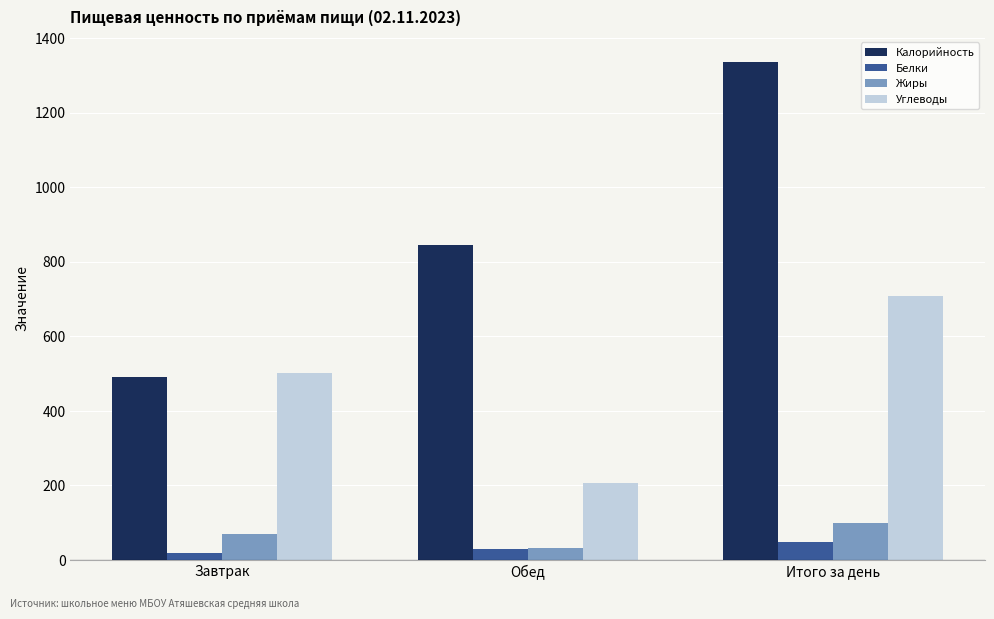

The value of Углеводы at Завтрак is 280.2. True or false?

False